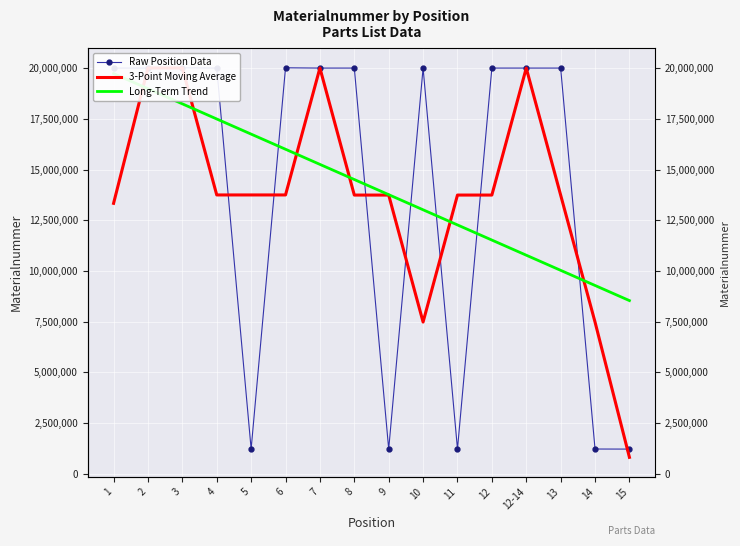

How many interior local valleys does the Raw Position Data series have?

5